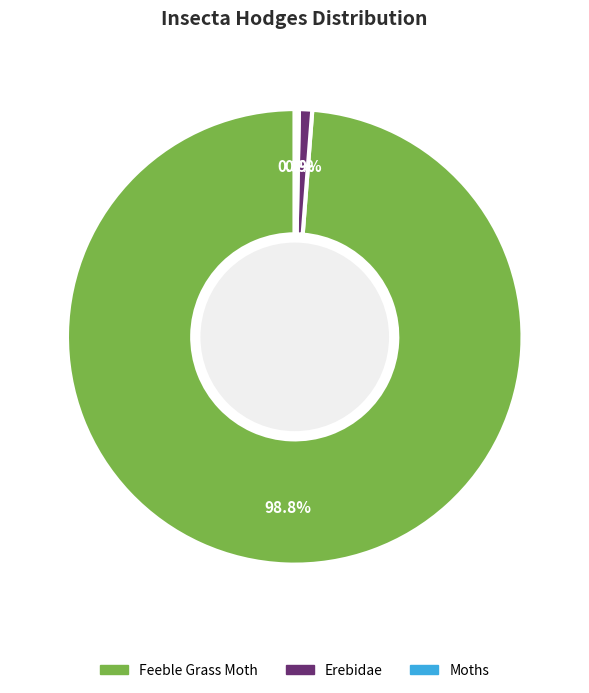

Which category accounts for the majority?

Feeble Grass Moth